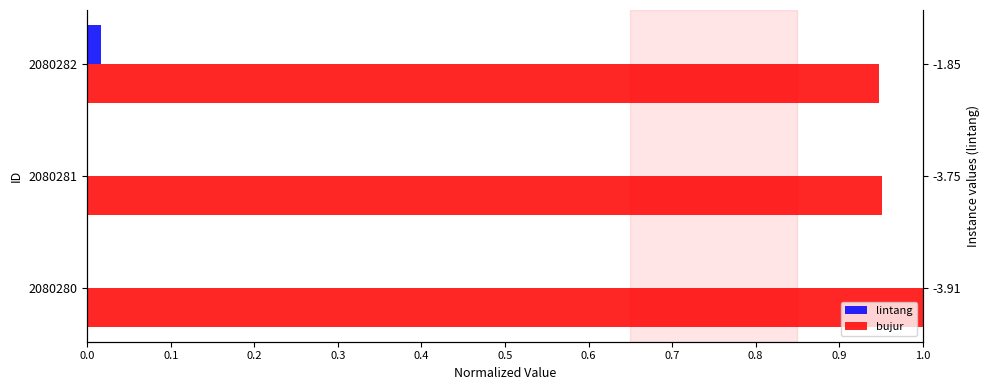

The lintang series shows 0.0 at 2080281. True or false?

True